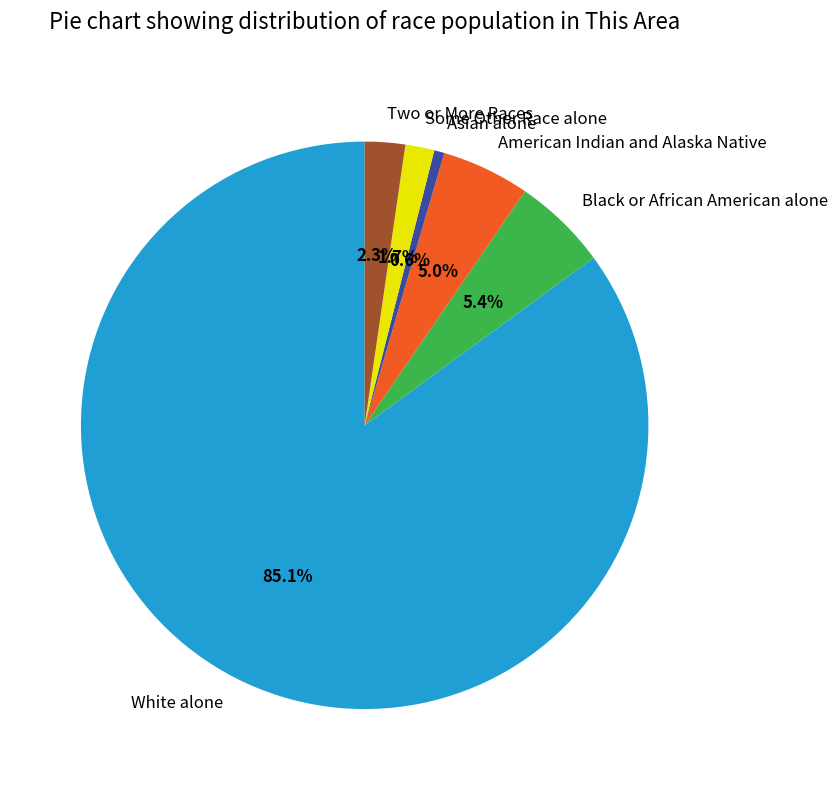

Which slice is the smallest?

Asian alone